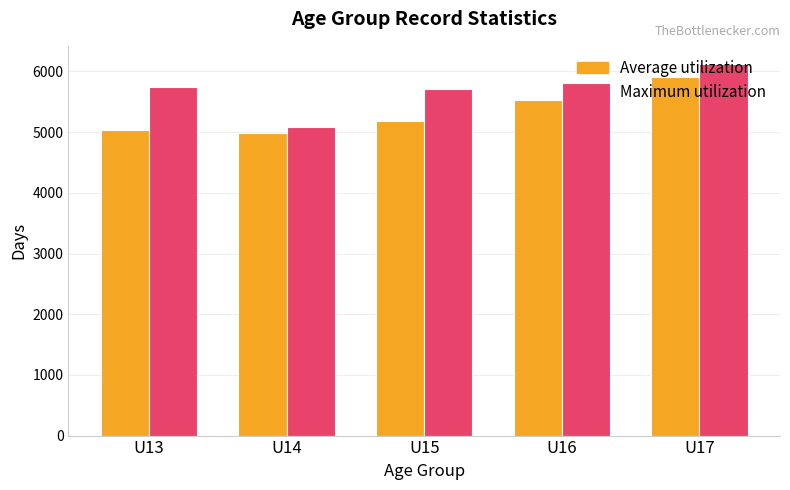

The Average utilization series shows 1508 at U14. True or false?

False